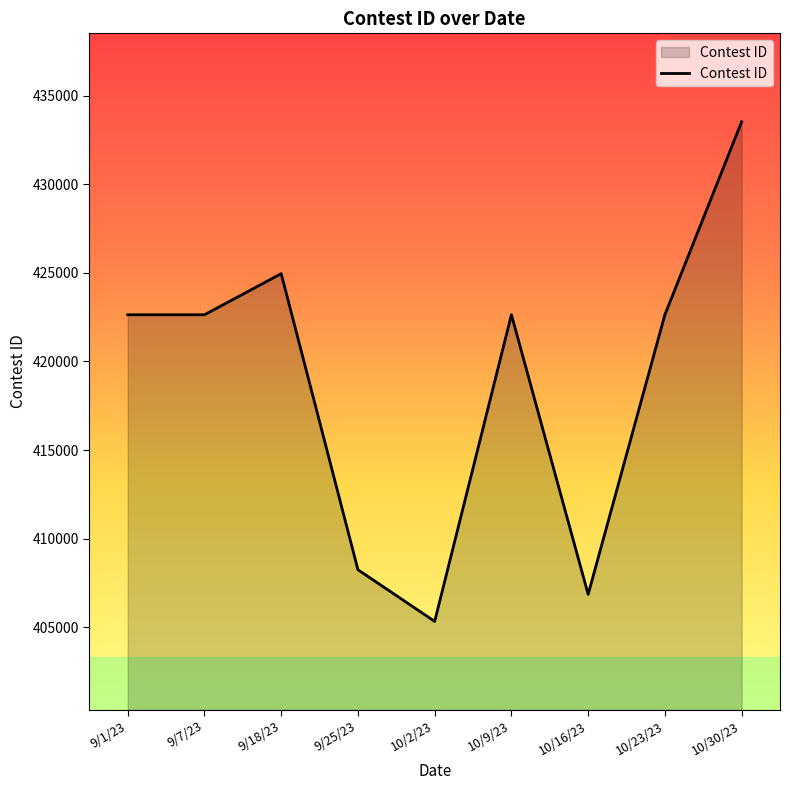

Read the value at 10/30/23, to the nearest 10.

433540